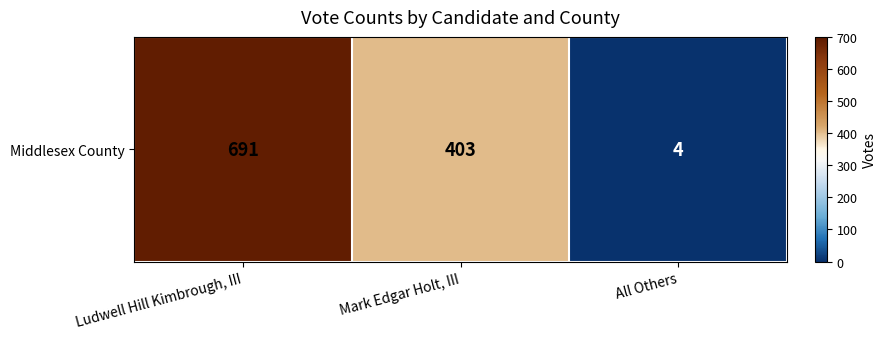

Where is the data nearest to the value 347?

Mark Edgar Holt, III